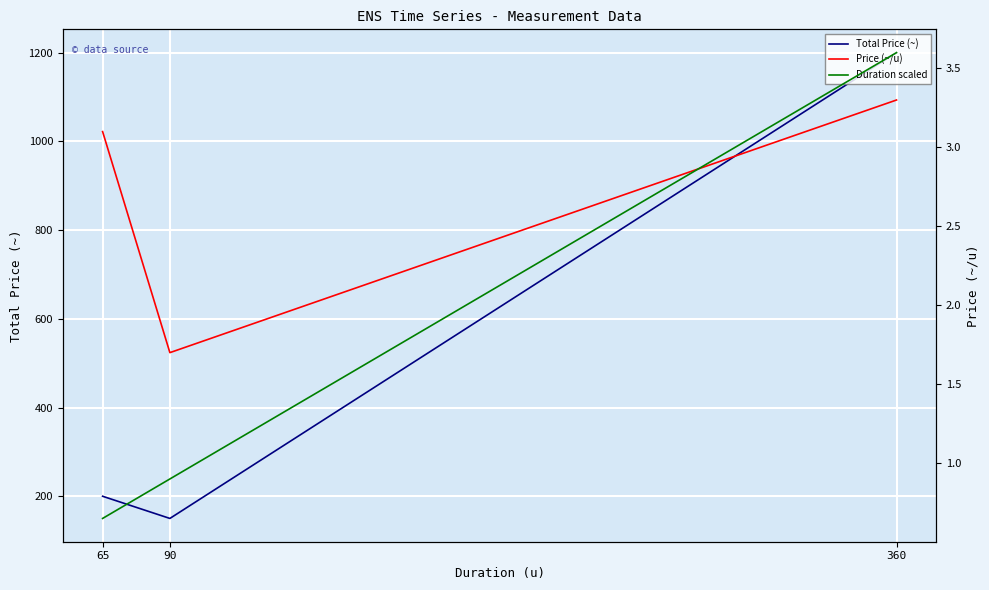

Is it true that Duration scaled equals 0.4 at 65?

False